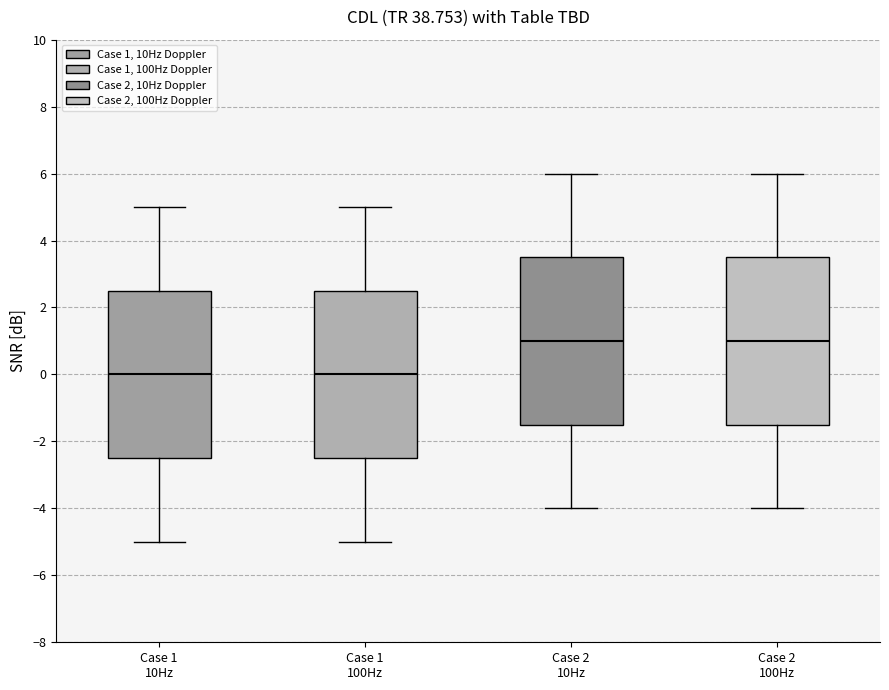

Reading left to right, read every box against the y-axis: the position of its median line, the range the box covers, and the ends of its whiskers. The values are not printed on the chart, so give them approximately, as read against the axis.

Case 1 10Hz: median 0.0, box -2.4 to 2.6, whiskers -5.0 to 5.0
Case 1 100Hz: median 0.0, box -2.4 to 2.6, whiskers -5.0 to 5.0
Case 2 10Hz: median 1.0, box -1.4 to 3.6, whiskers -4.0 to 6.0
Case 2 100Hz: median 1.0, box -1.4 to 3.6, whiskers -4.0 to 6.0